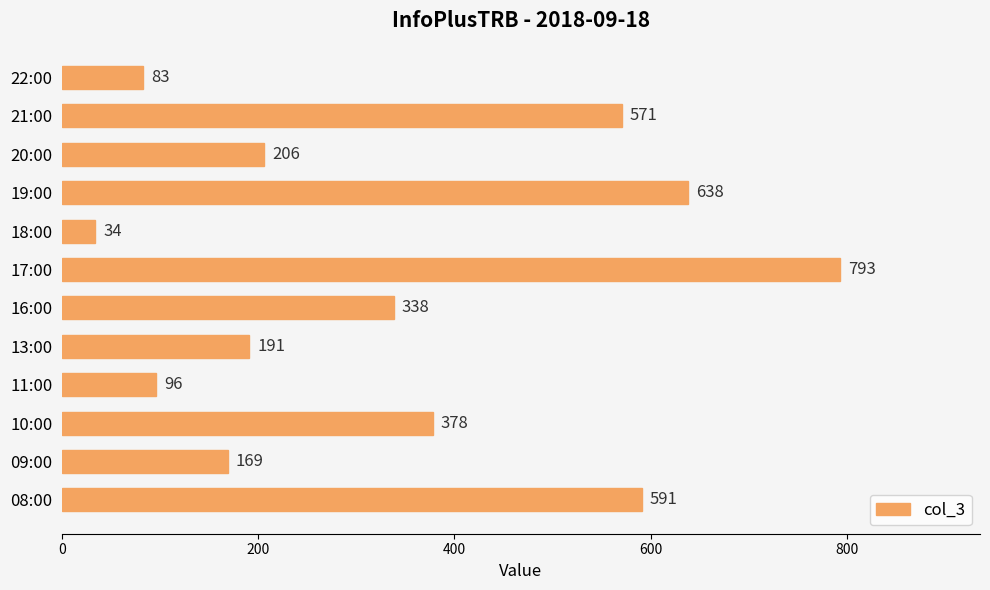

List the labels in order of value, largest first.

17:00, 19:00, 08:00, 21:00, 10:00, 16:00, 20:00, 13:00, 09:00, 11:00, 22:00, 18:00